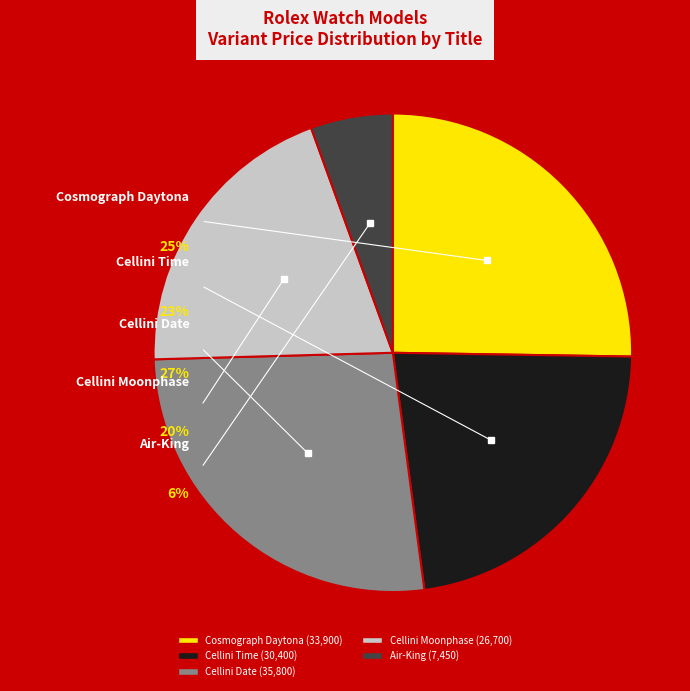

Is there a majority slice in this chart?

No